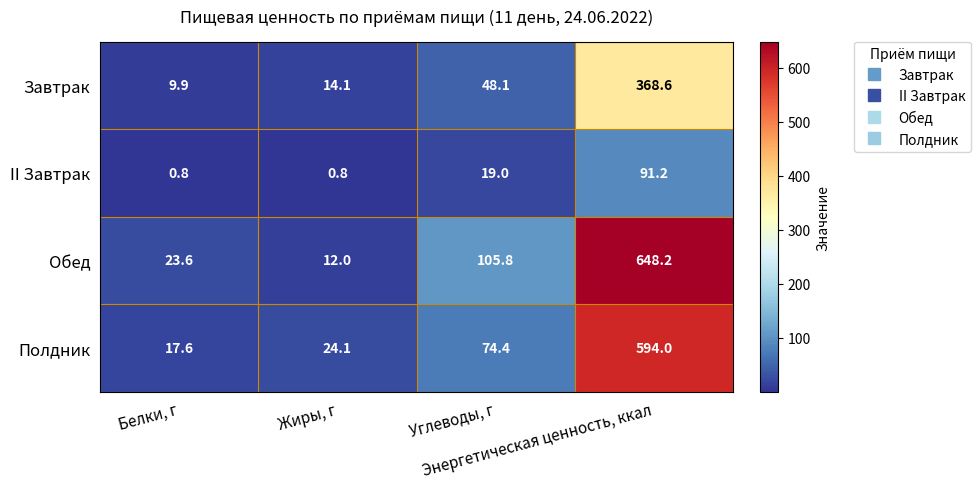

Which series has the largest total across all categories?

Обед